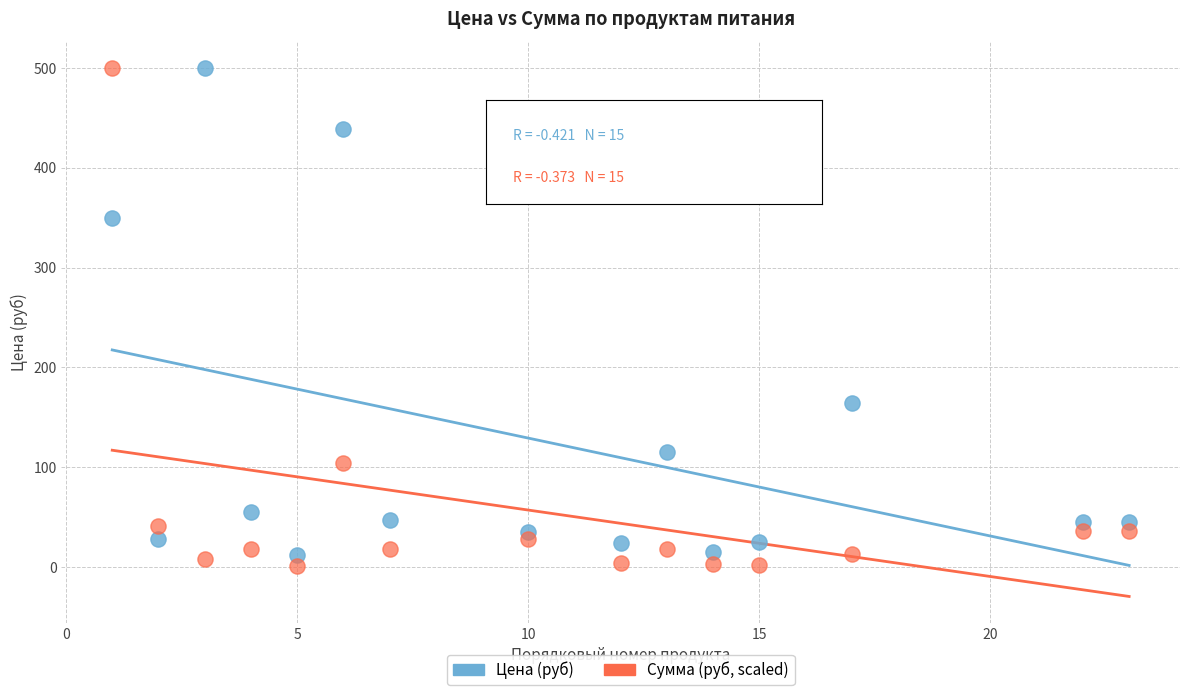

What are all the series names shown in the legend?

Цена (руб), Сумма (руб, scaled)